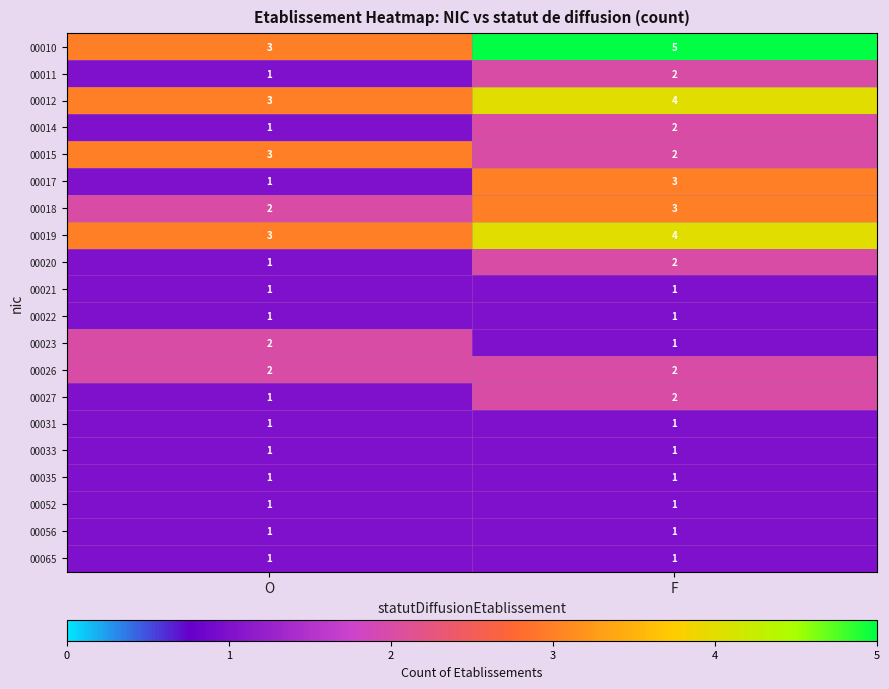

List the labels in order of 00010 value, smallest first.

O, F